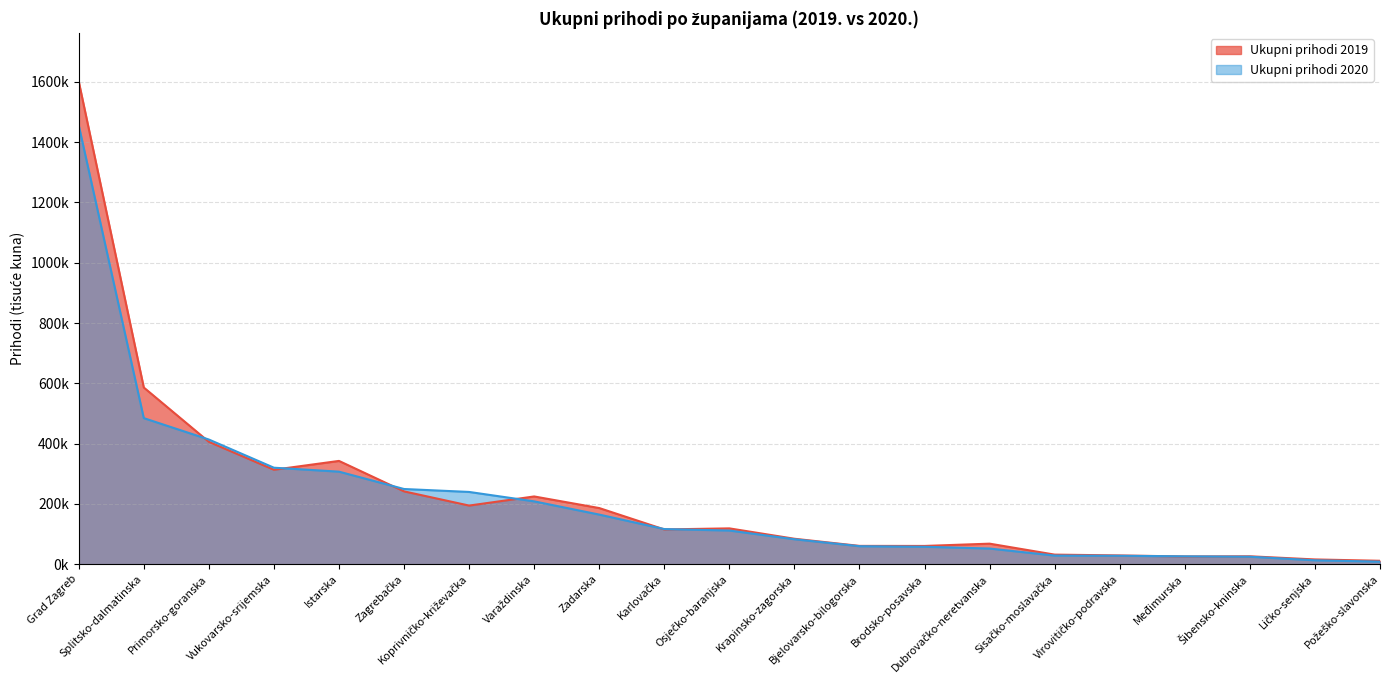

The Ukupni prihodi 2020 series shows 26213.1 at Međimurska. True or false?

True